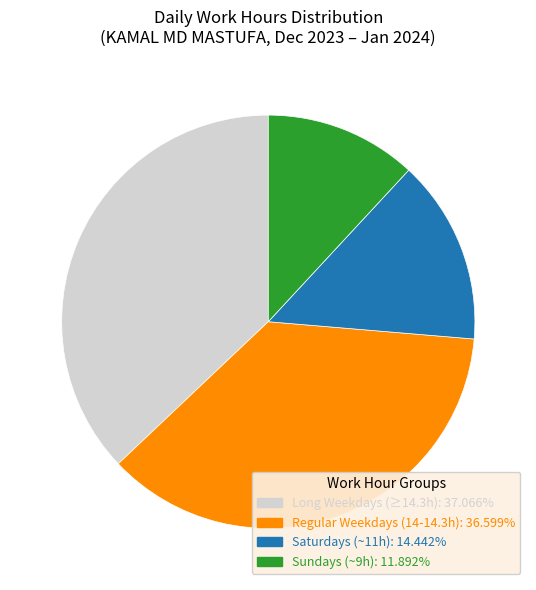

Is there any slice that represents more than half of the pie?

No